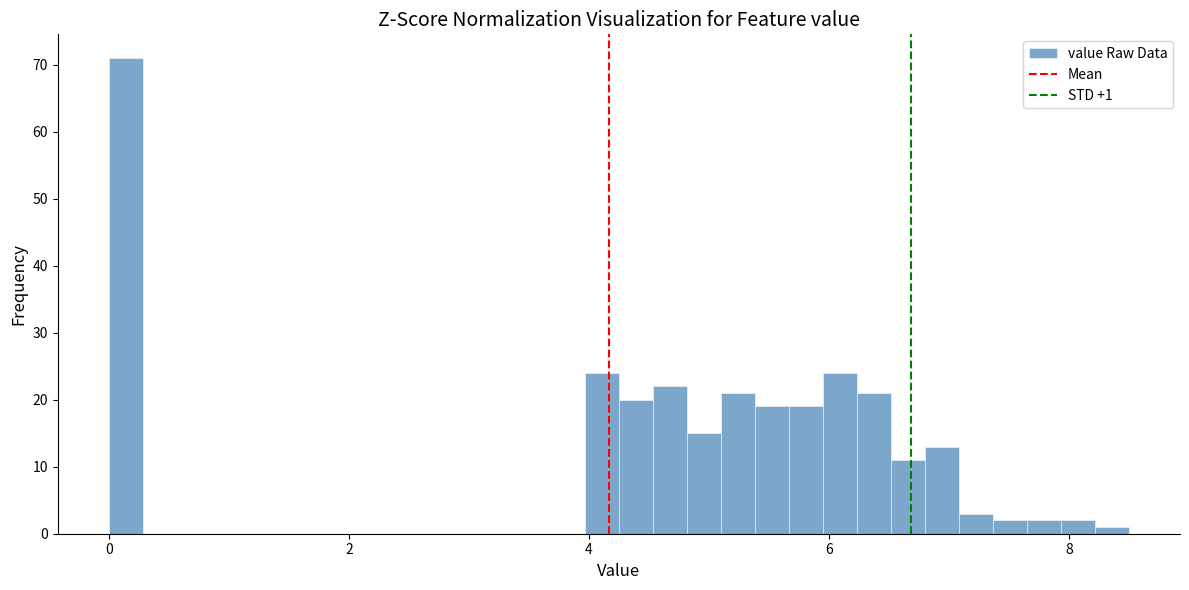

Around what value on the x-axis is the tallest bar? Give the approximate position of its centre, as read against the axis.

0.2